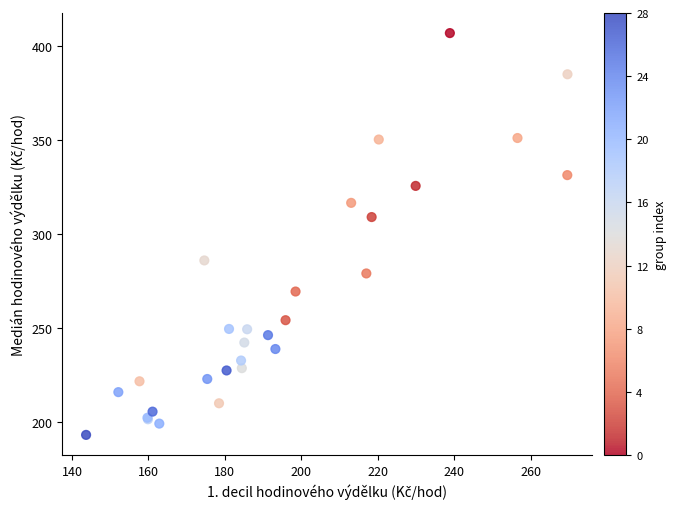

What Y value in the scatter plot is closest to 299?

308.9